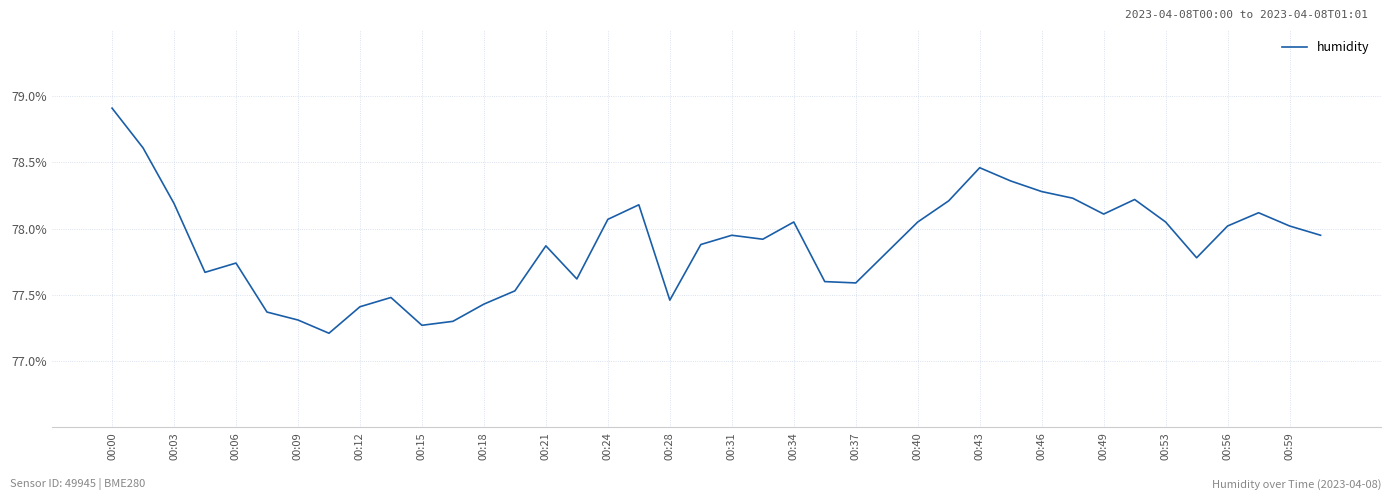

What is the difference between the maximum and second lowest values?

1.6